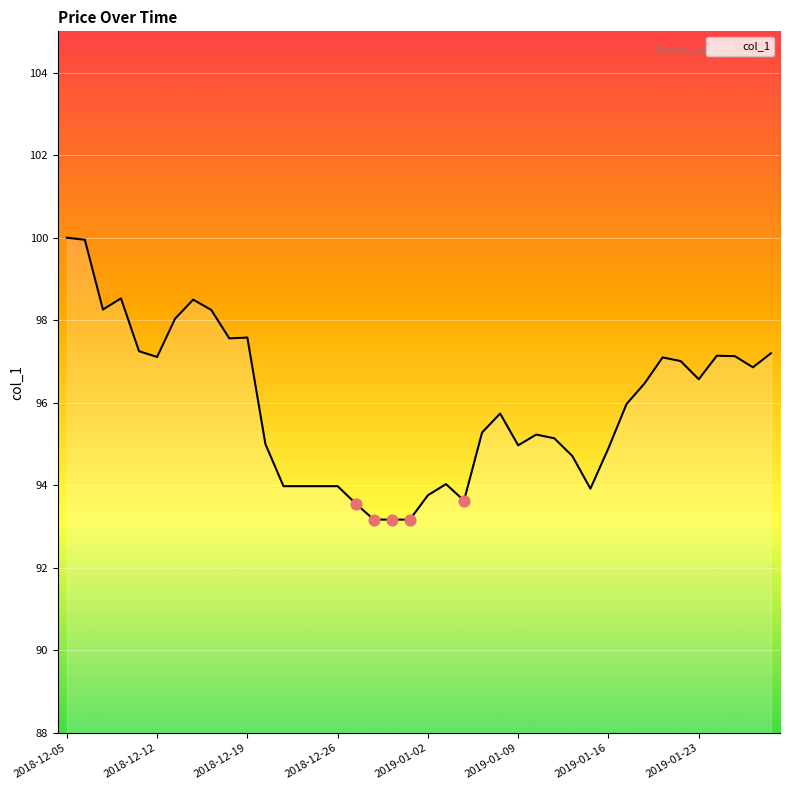

What is the greatest value displayed?

100.0